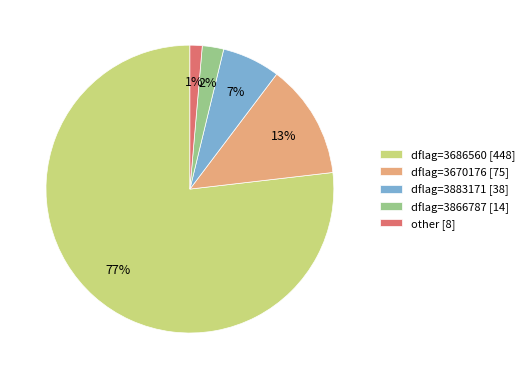

How many segments does this pie chart have?

5